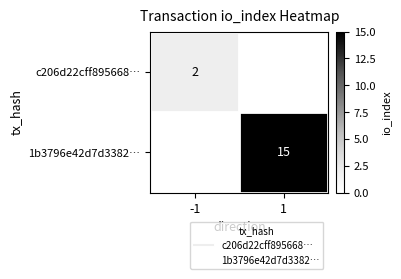

Is it true that 1b3796e42d7d3382⋯ equals -5 at -1?

False